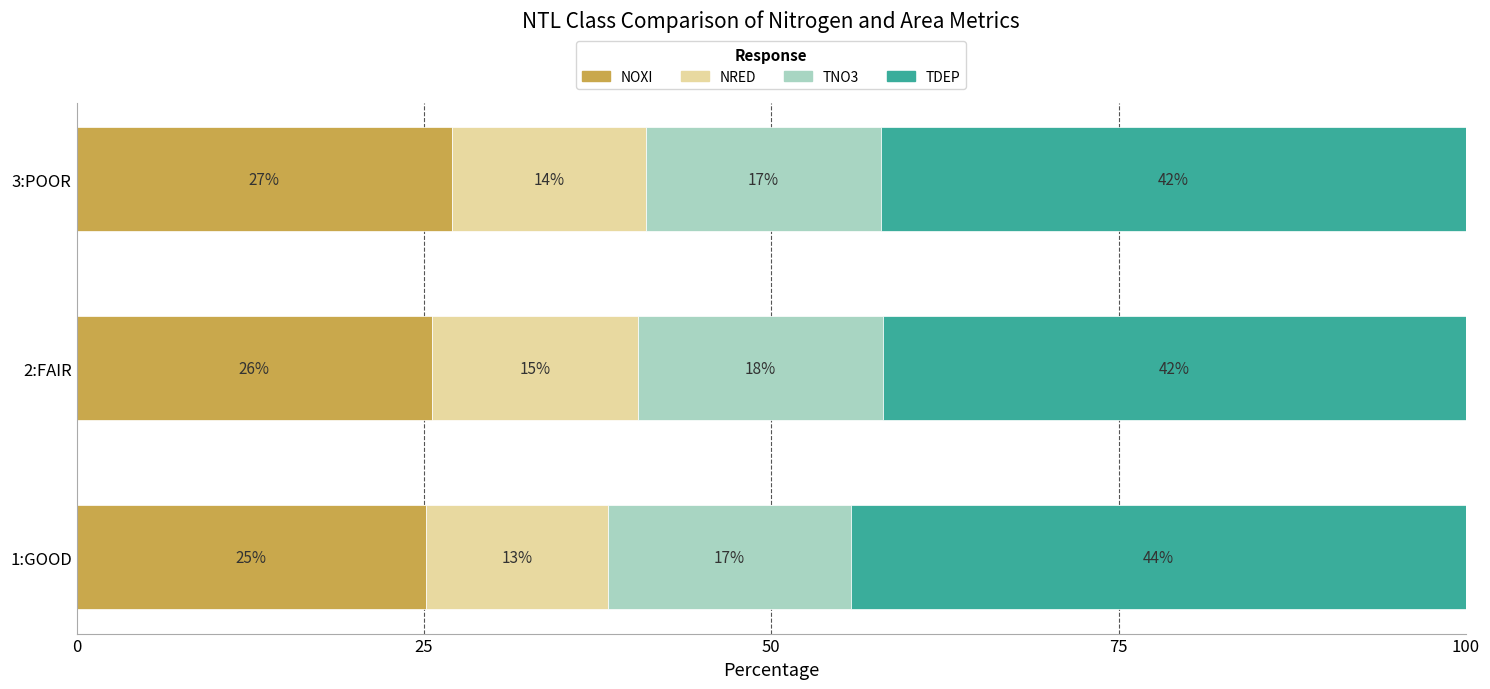

What is the maximum value for NOXI?

27.0